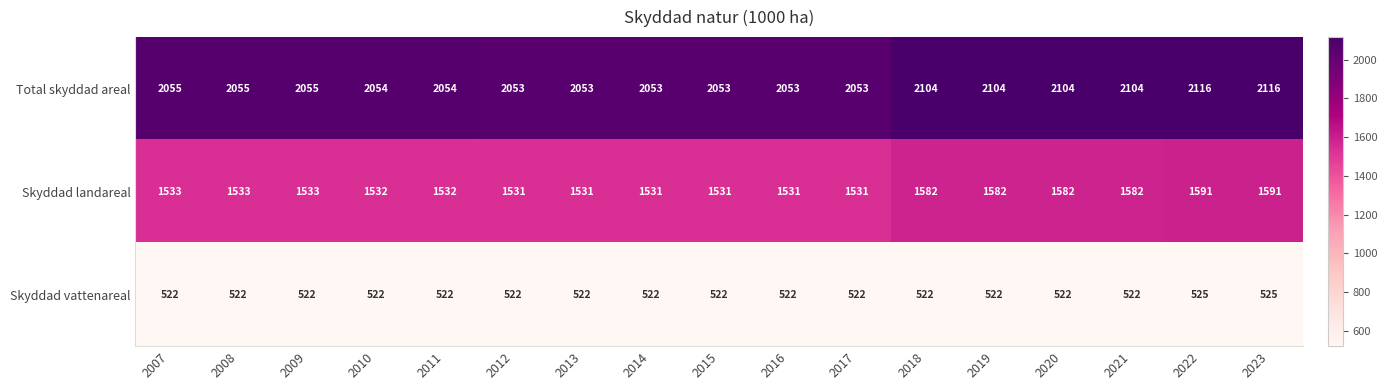

What is the minimum value for Total skyddad areal?

2053